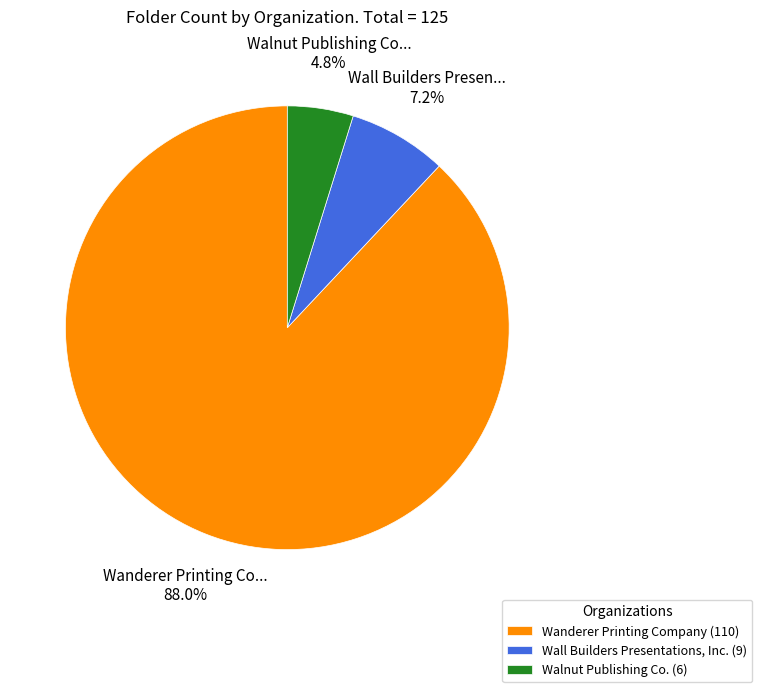

Is it true that Wanderer Printing Company is 88% of the pie?

True